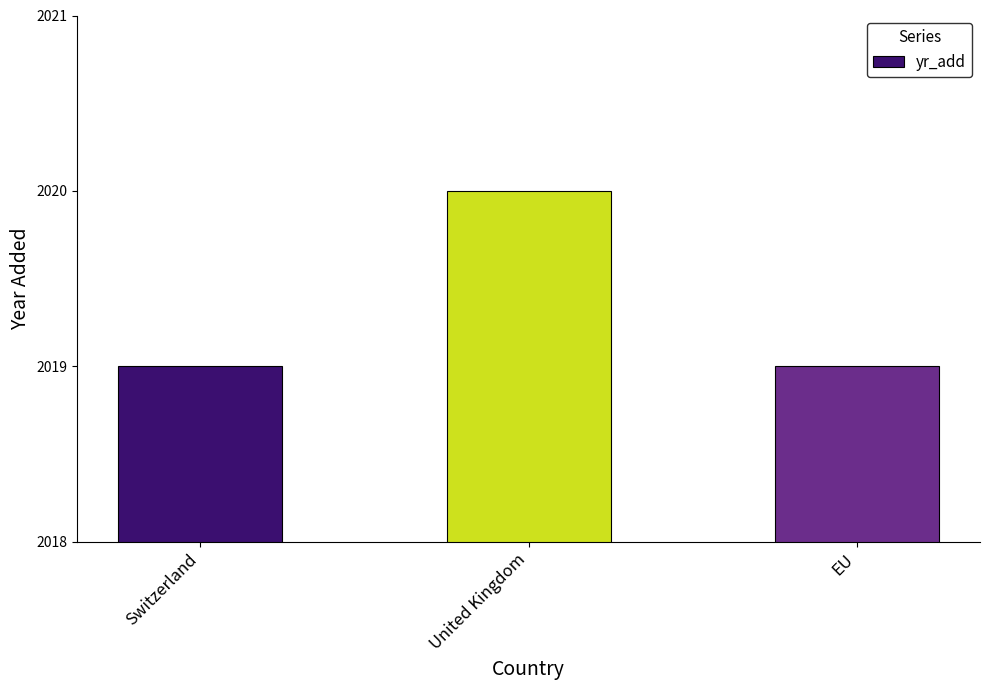

The value at Switzerland is 1313. True or false?

False